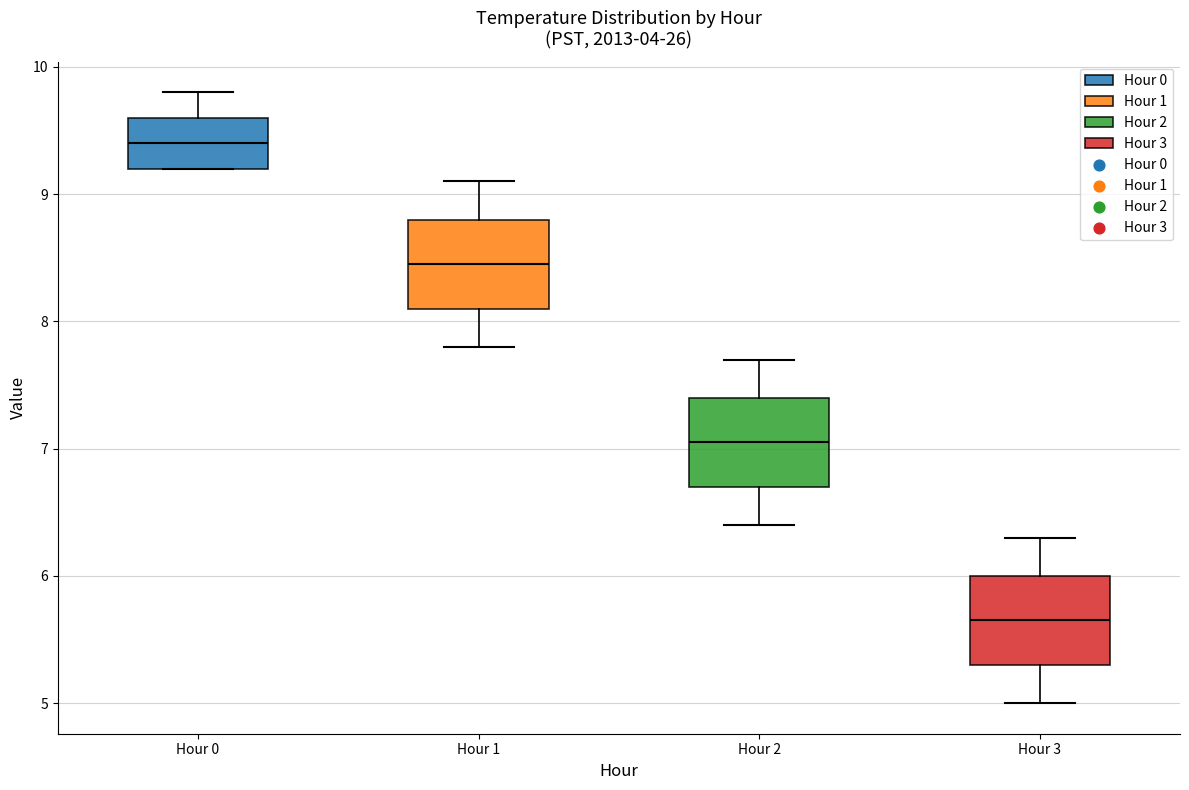

Which box's median line is the lowest?

Hour 3